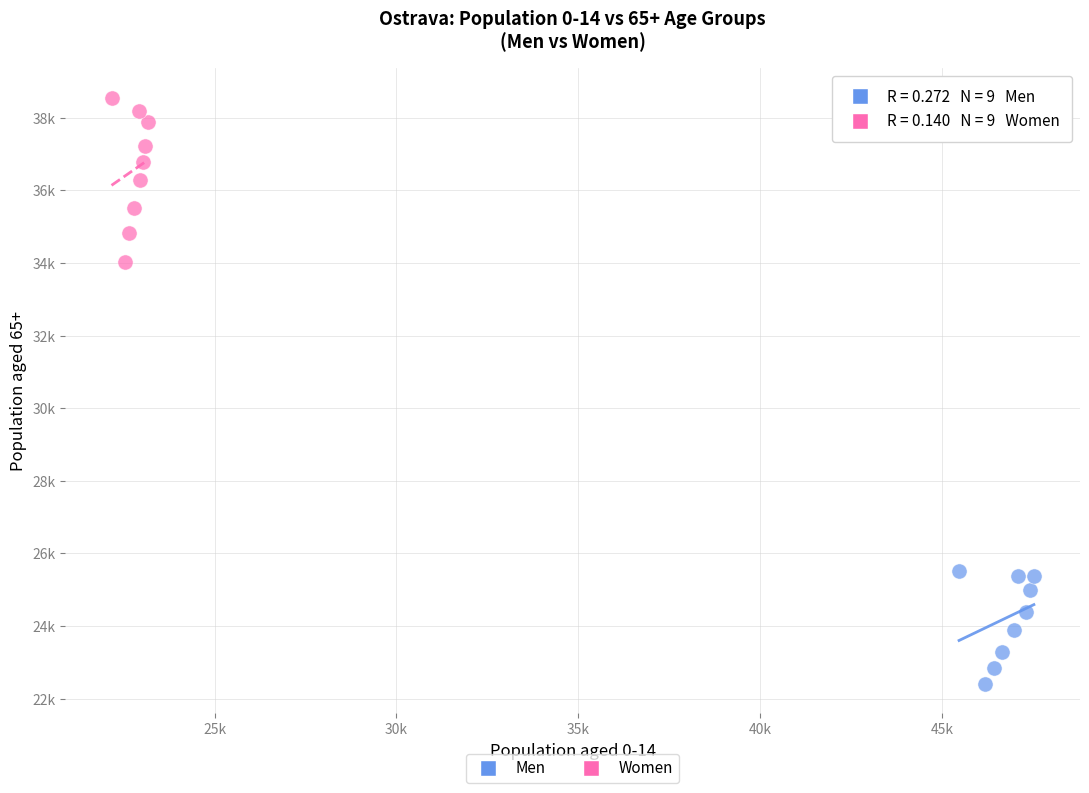

Which series reaches the minimum Y coordinate?

Men